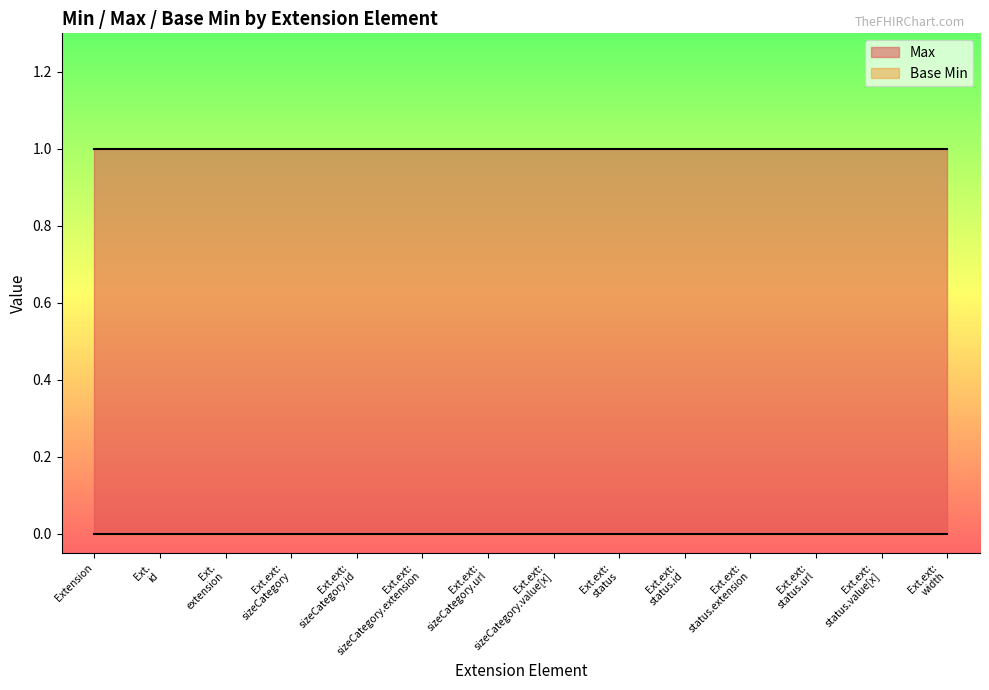

What is the average value of the Max series?

1